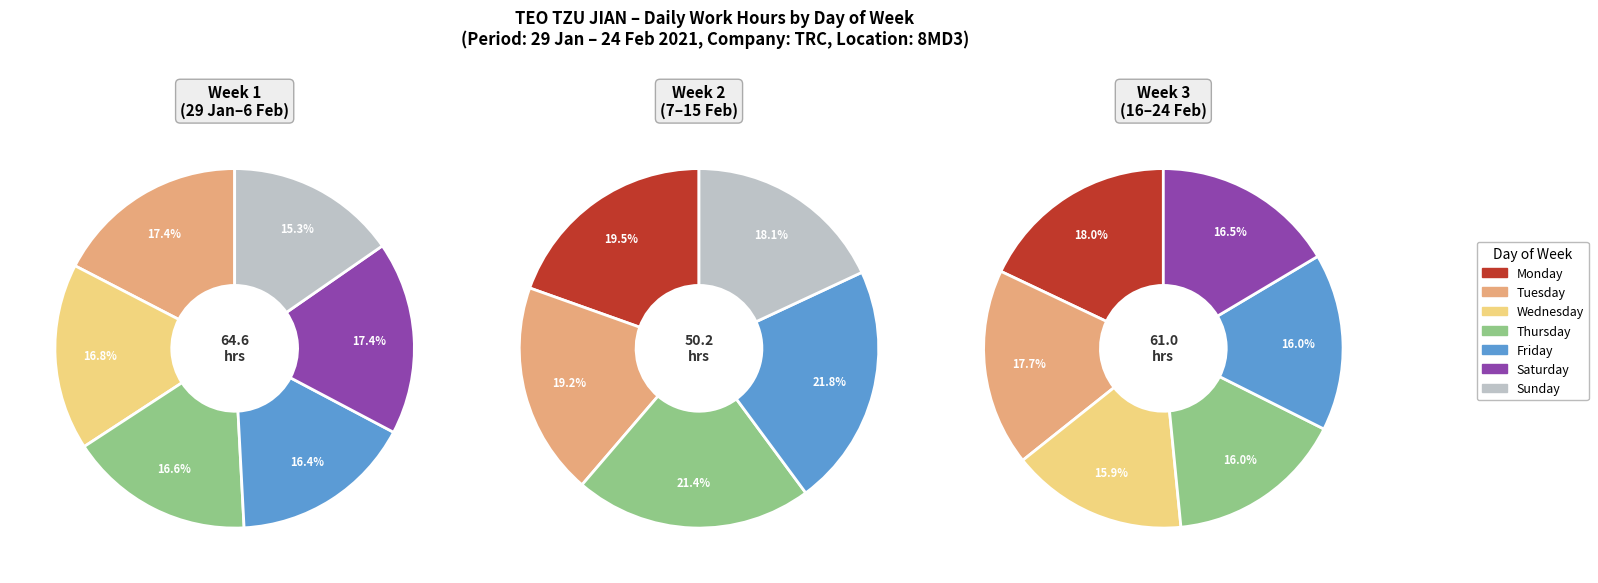

Which category has the smallest portion of the pie?

7/Sun